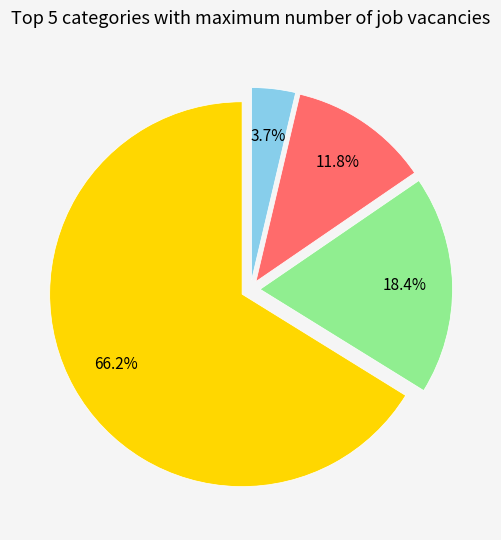

How many slices are in this pie chart?

4